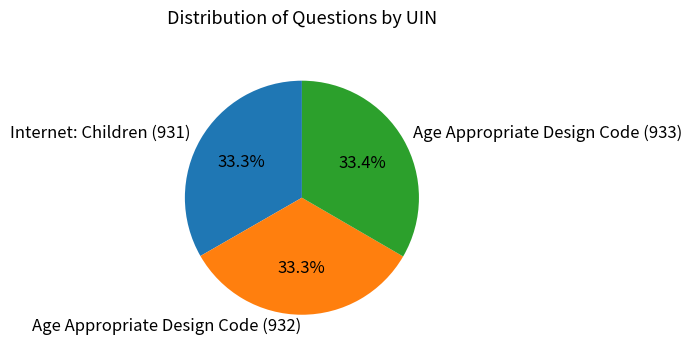

True or false: Internet: Children (931) accounts for 45% of the total.

False